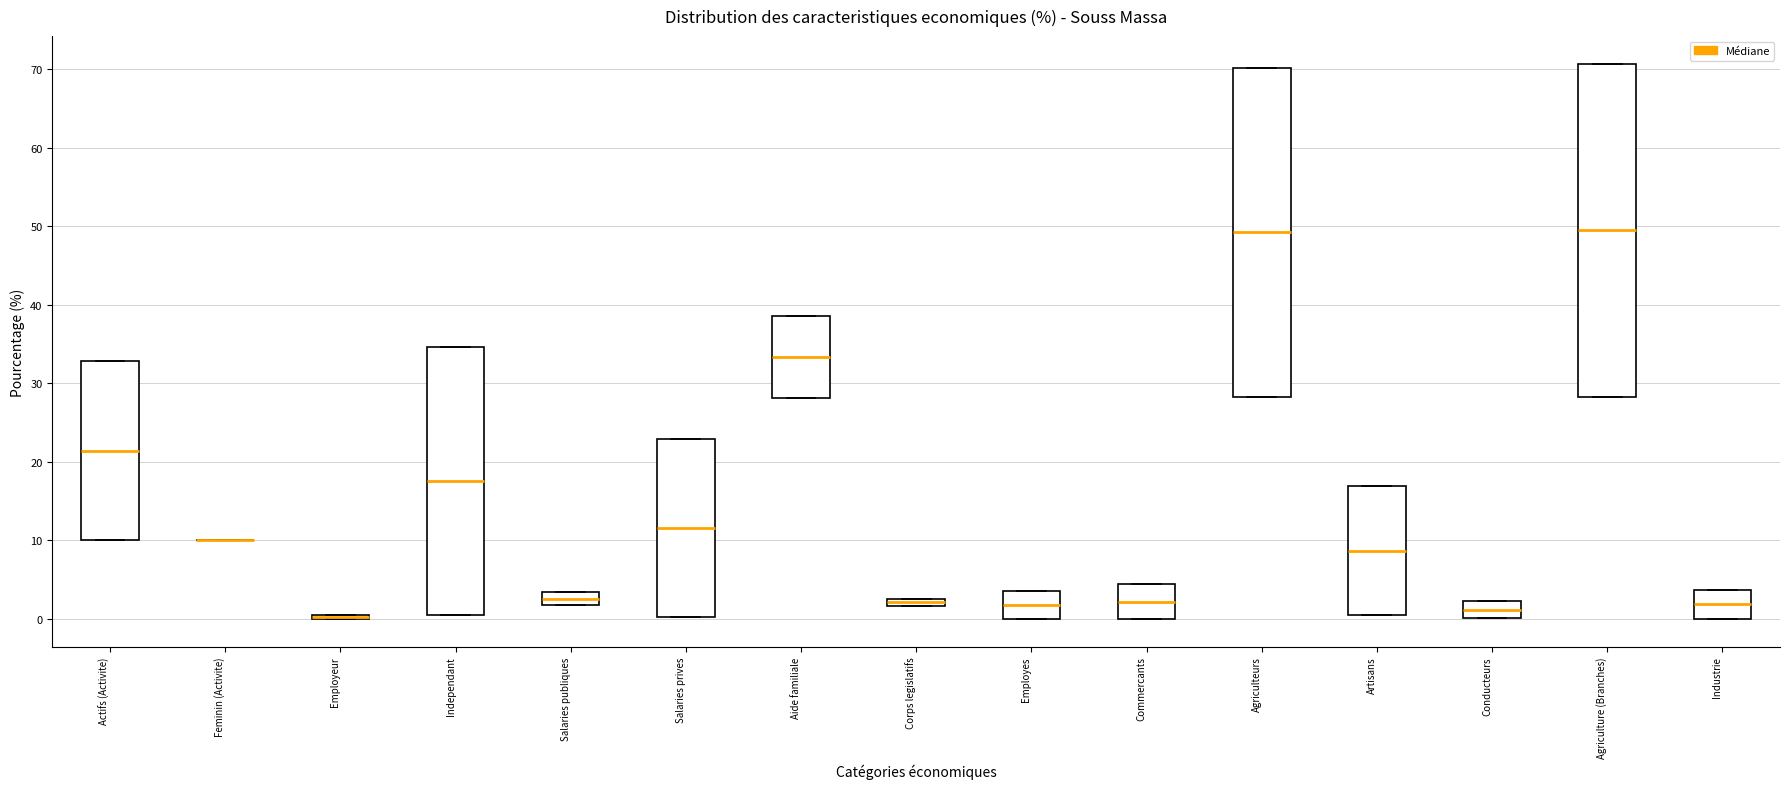

Where is the lower edge of the box for Employeur on the y-axis? The values are not printed on the chart, so give them approximately, as read against the axis.

0